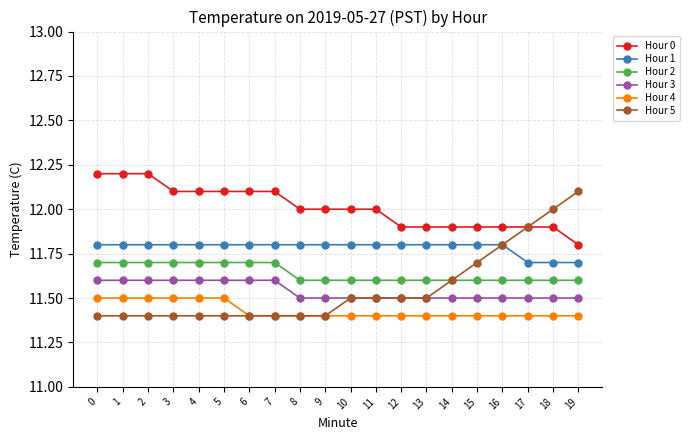

What is the maximum value for Hour 3?

11.6